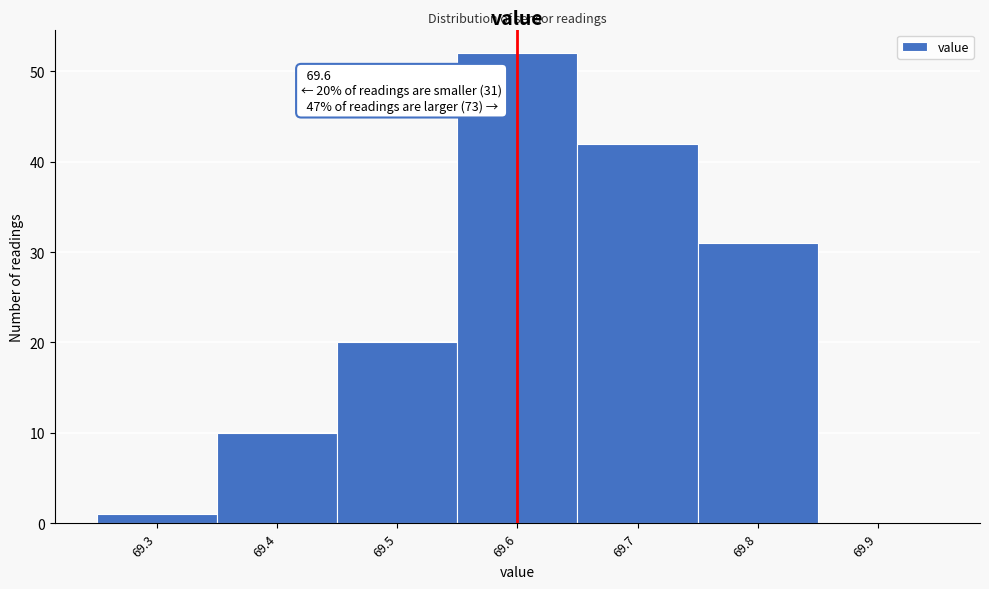

Over which range of the x-axis is the bar tallest?

69.55 to 69.65